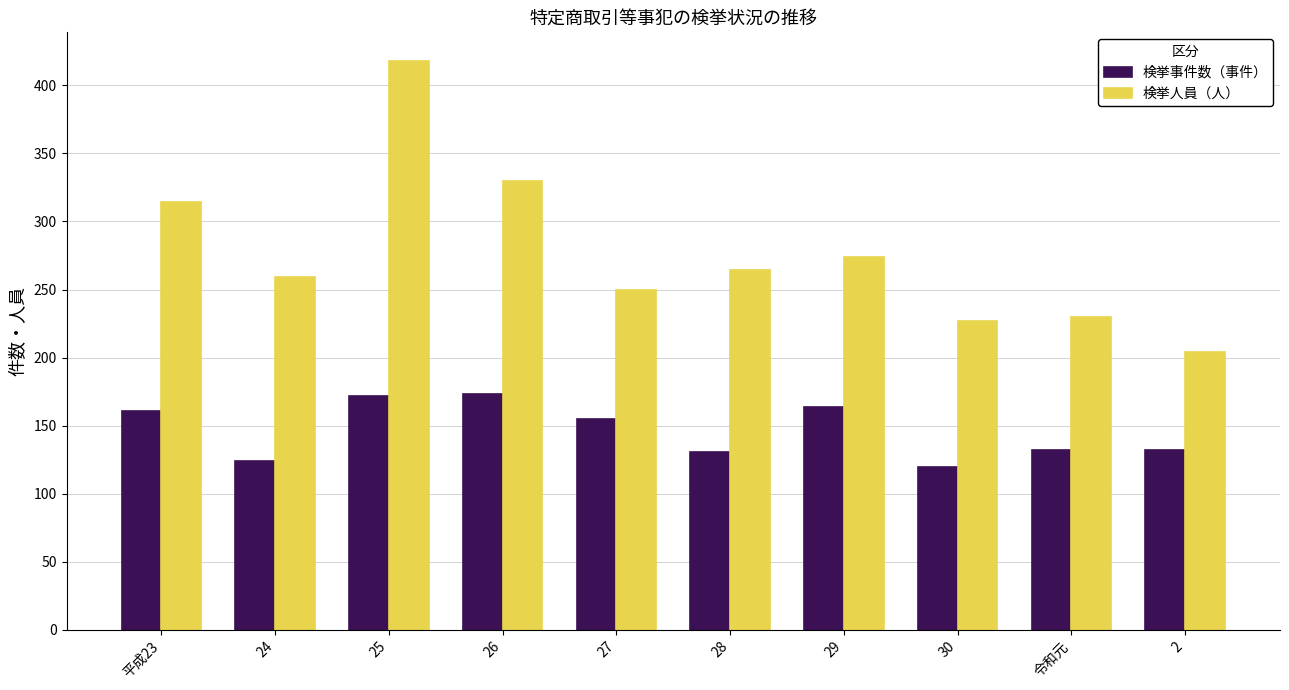

At which label does 検挙人員（人） first exceed 264?

平成23